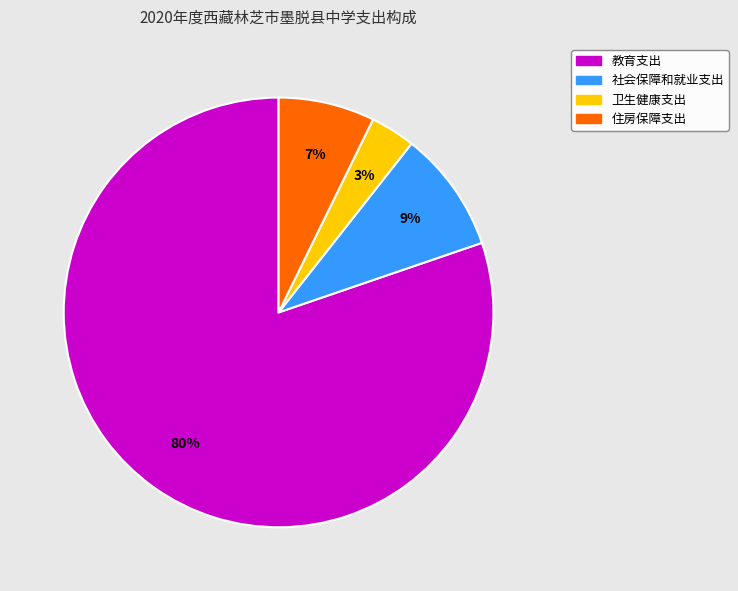

To the nearest percent, what percentage of the pie is 社会保障和就业支出?

9%